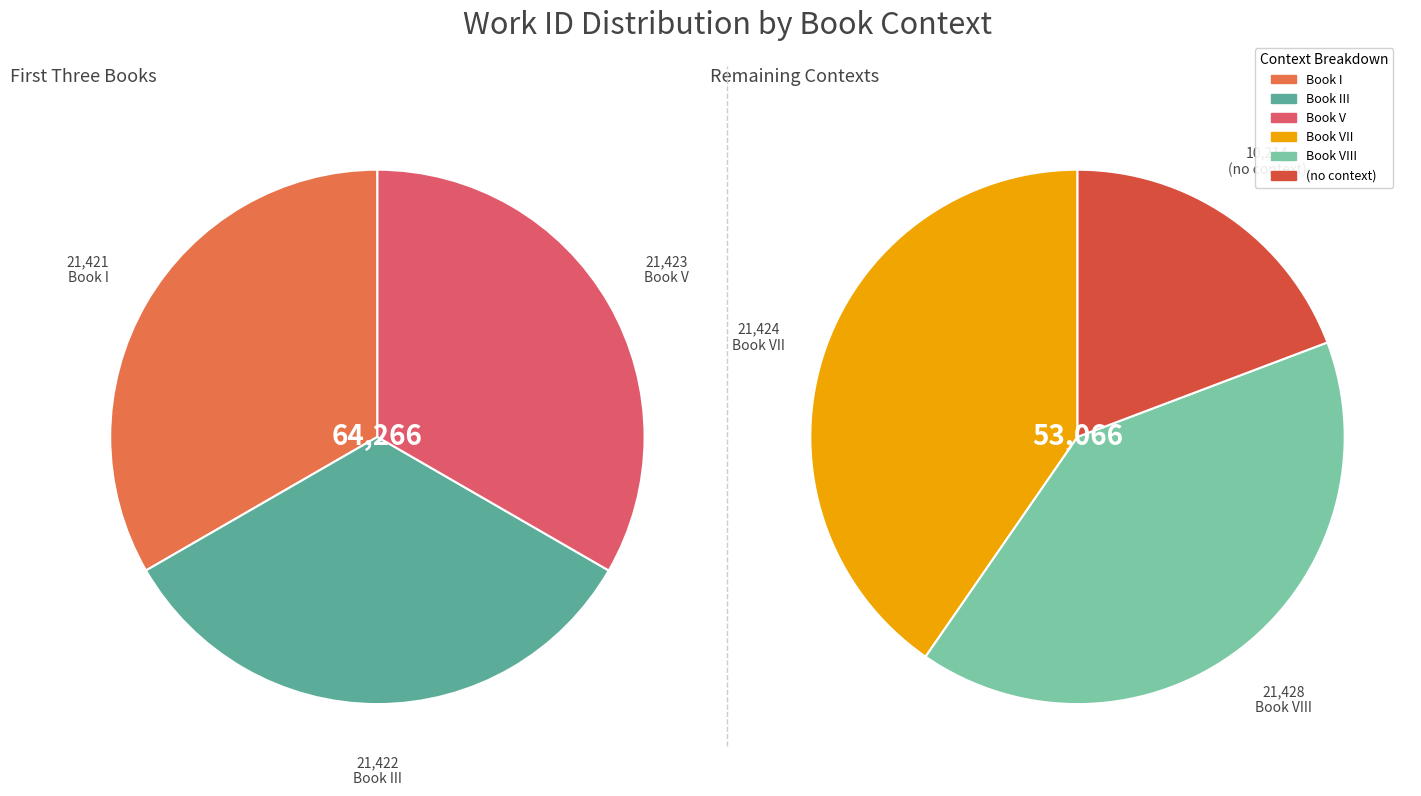

What is the change in value from Book III to (no context)?

-11208